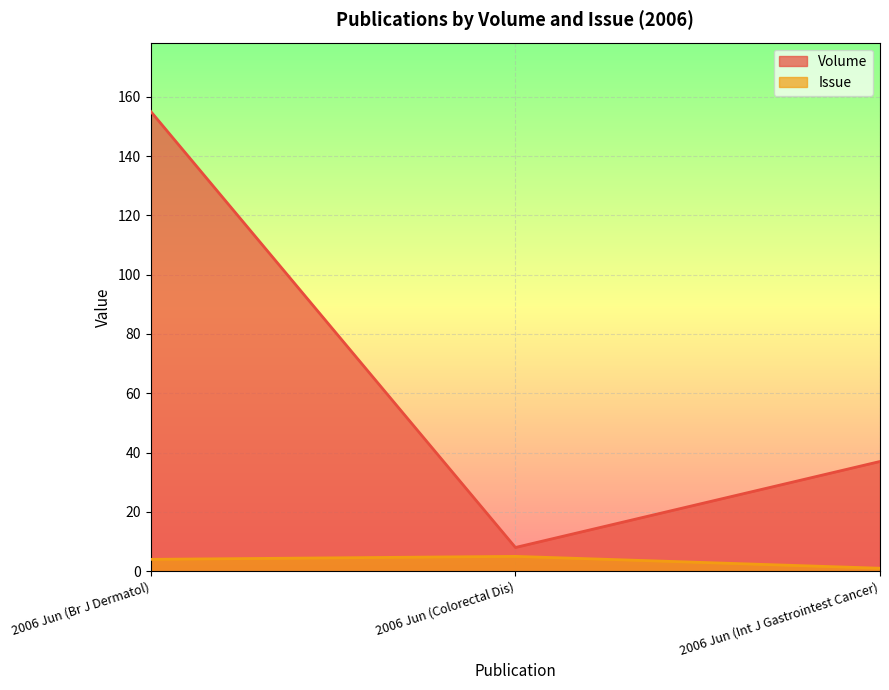

Reading left to right, extract all data points from this chart.

Volume: 2006 Jun (Br J Dermatol)=155	2006 Jun (Colorectal Dis)=8	2006 Jun (Int J Gastrointest Cancer)=37
Issue: 2006 Jun (Br J Dermatol)=4	2006 Jun (Colorectal Dis)=5	2006 Jun (Int J Gastrointest Cancer)=1